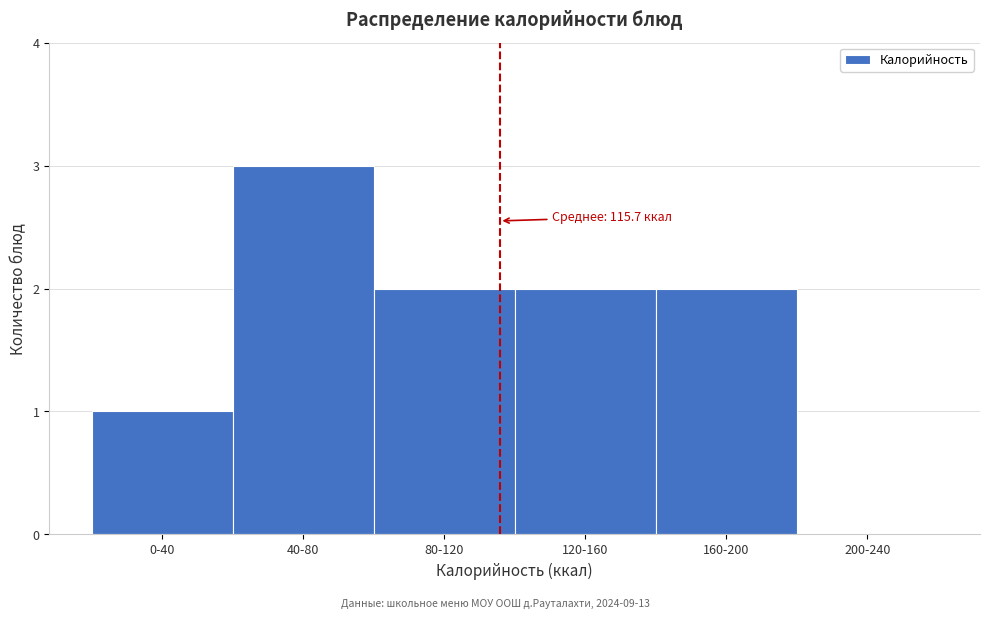

Reading right to left, transcribe all the data shown in this chart.

200-240=0	160-200=2	120-160=2	80-120=2	40-80=3	0-40=1